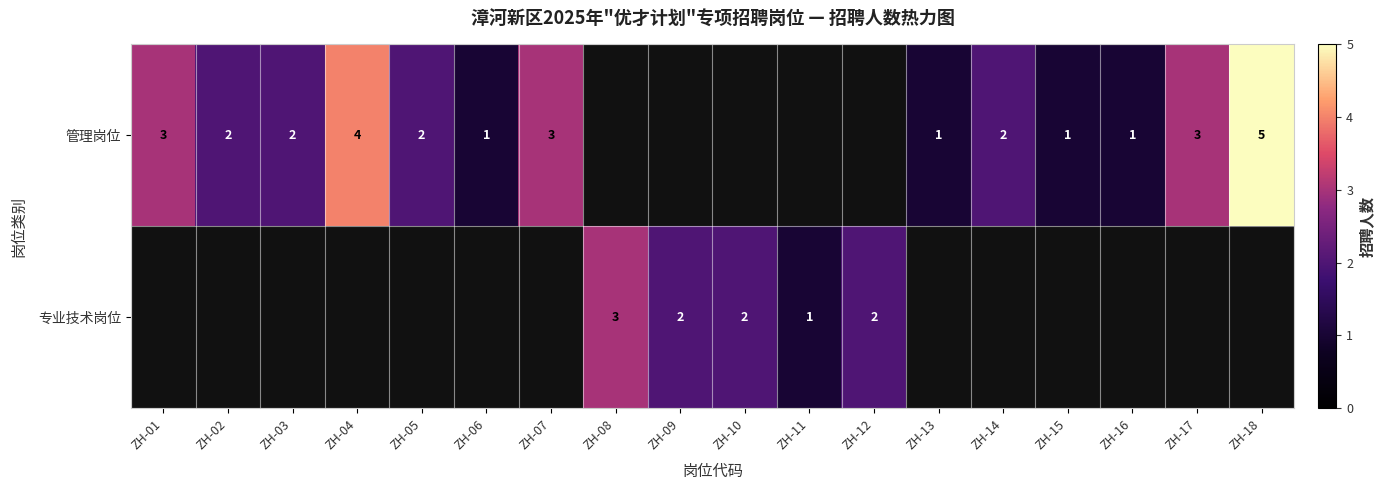

The value of 管理岗位 at ZH-16 is 1. True or false?

True